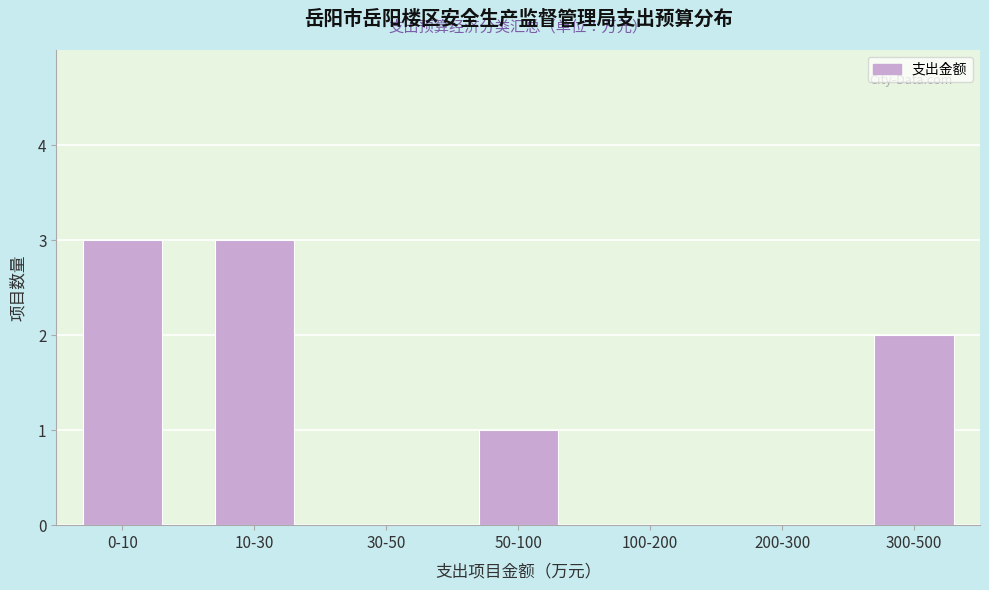

Reading left to right, transcribe all the data shown in this chart.

0-10=3	10-30=3	30-50=0	50-100=1	100-200=0	200-300=0	300-500=2